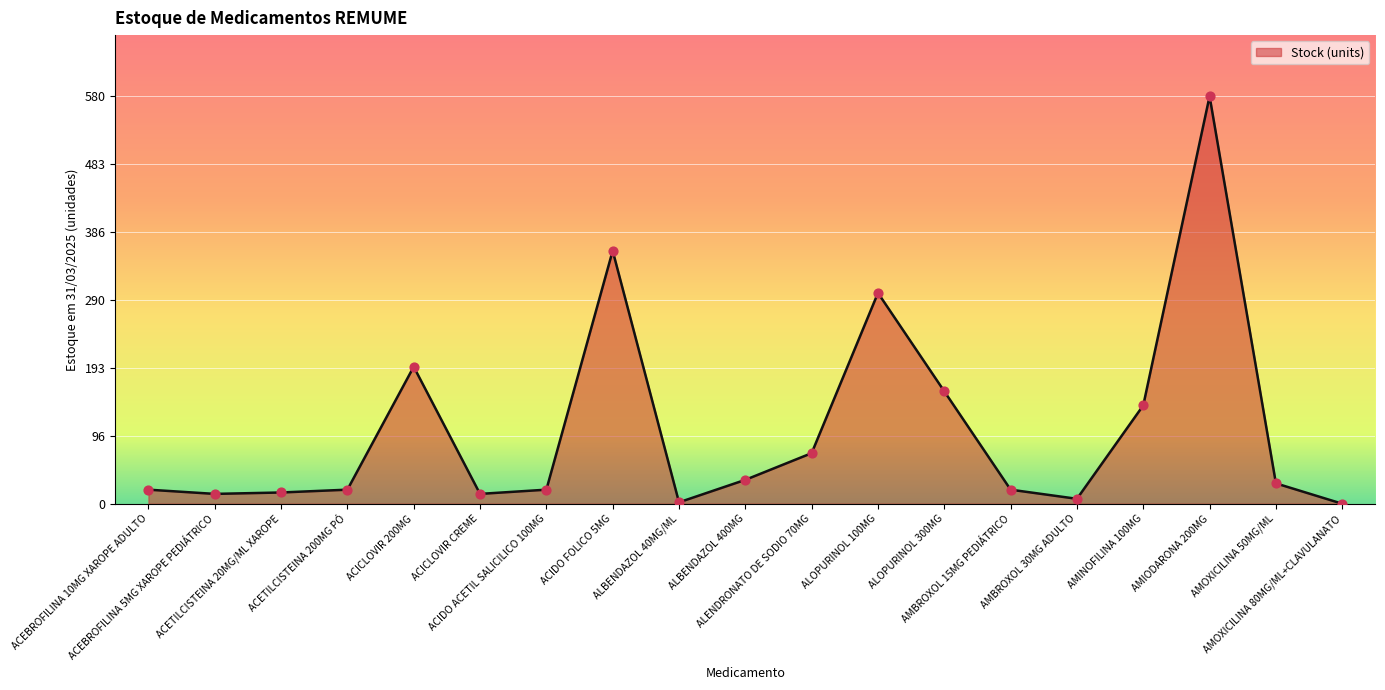

Approximately how many times larger is the value at AMIODARONA 200MG compared to ACETILCISTEINA 20MG/ML XAROPE?

36.2